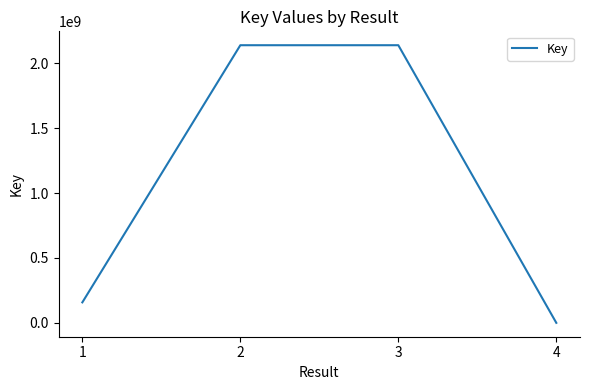

What is the difference between the maximum and minimum values?

2138241137